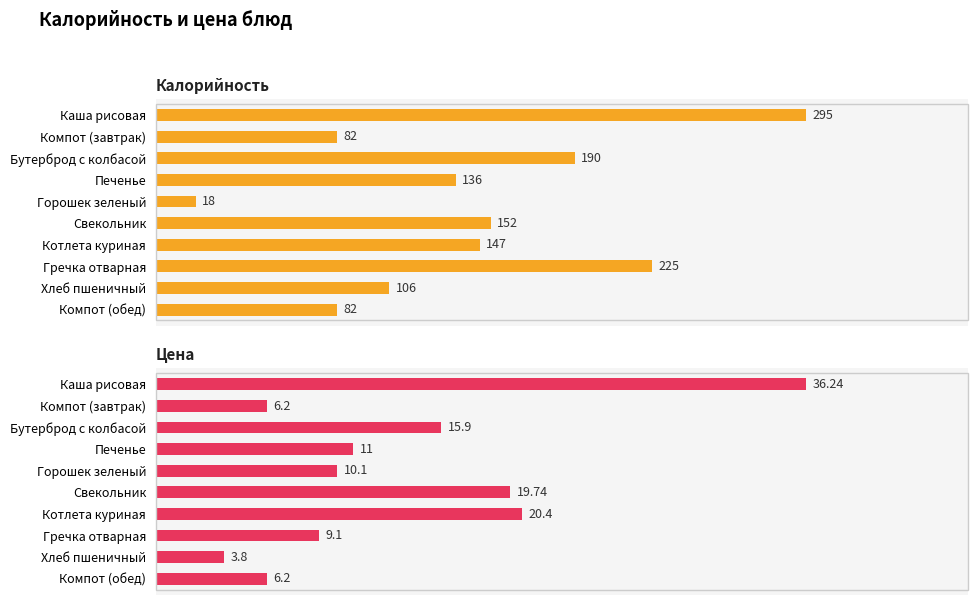

What are all the series names shown in the legend?

Калорийность, Цена